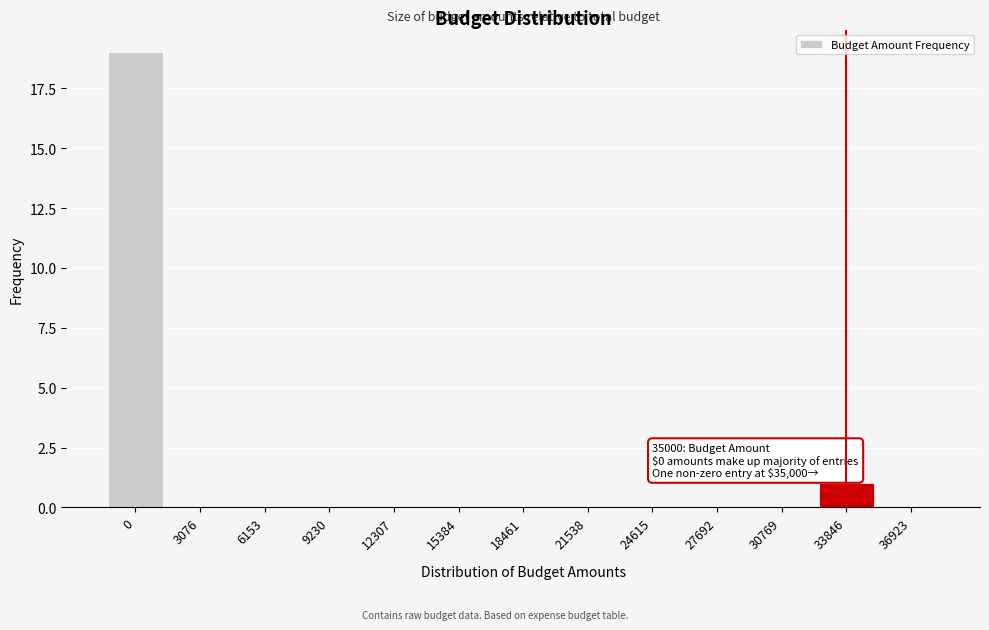

Reading right to left, extract all data points from this chart.

36923=0	33846=1	30769=0	27692=0	24615=0	21538=0	18461=0	15384=0	12307=0	9230=0	6153=0	3076=0	0=19